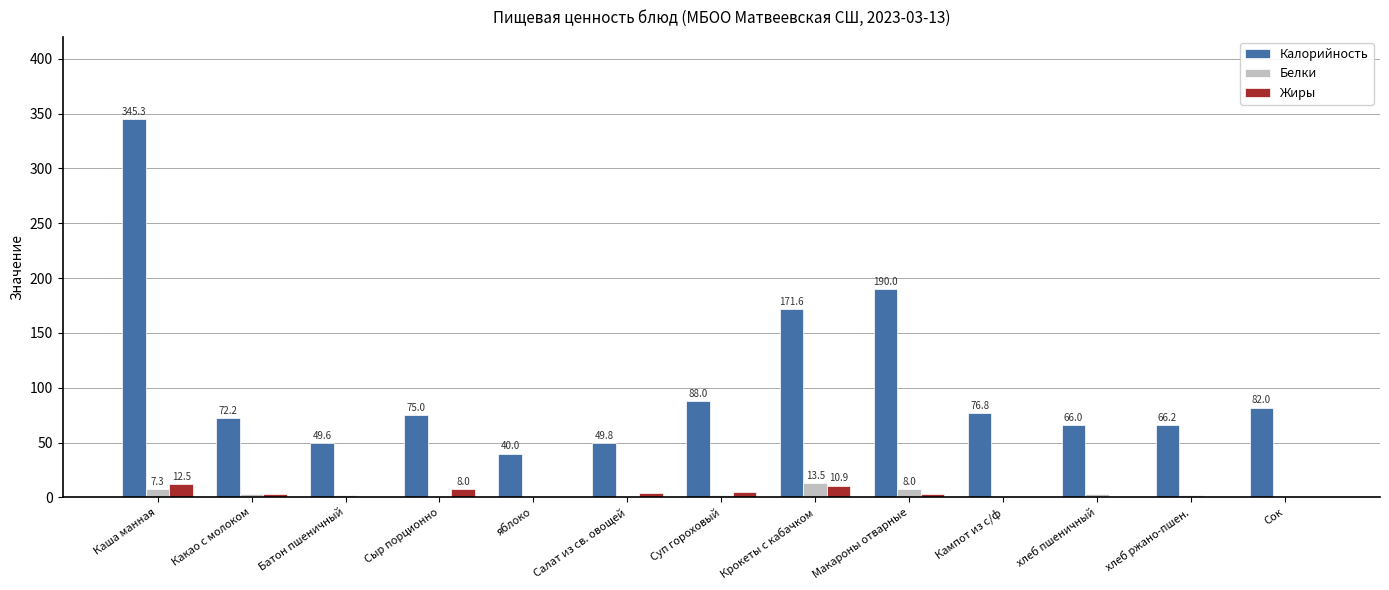

Count the number of data series in this chart.

3